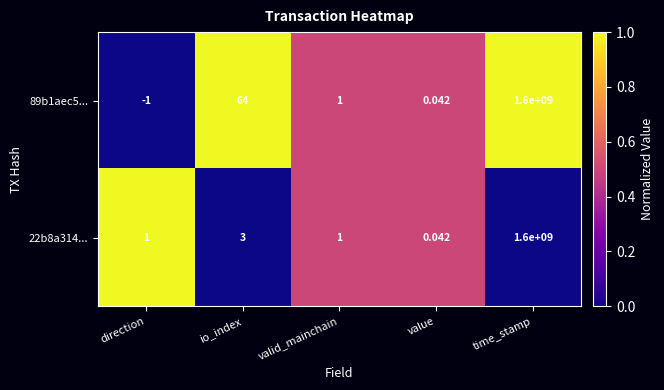

At which label is 22b8a314... closest to 800000000?

io_index